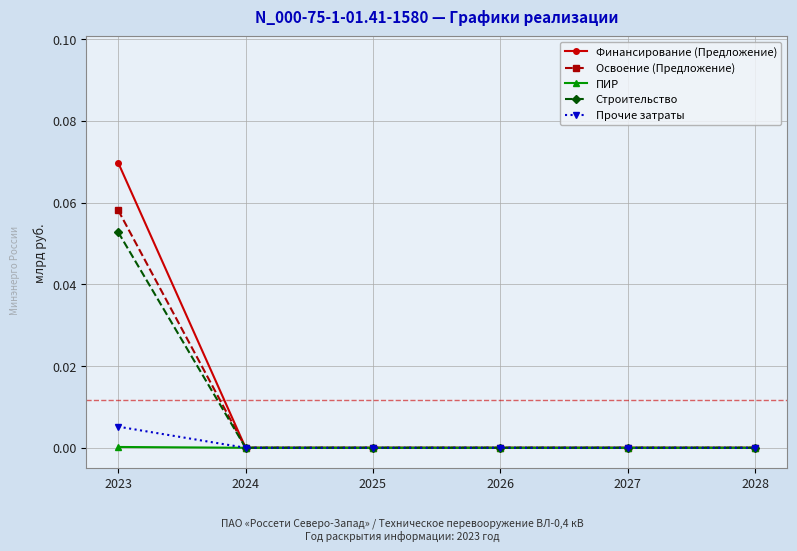

At which category is the sum across all series the highest?

2023